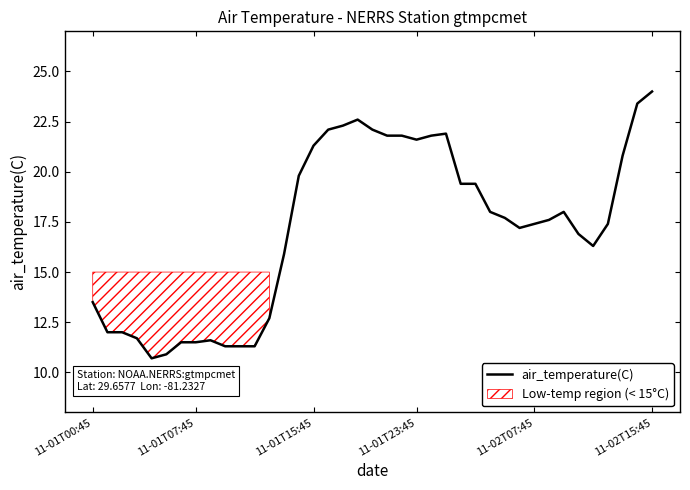

How many categories are shown in the chart?

39